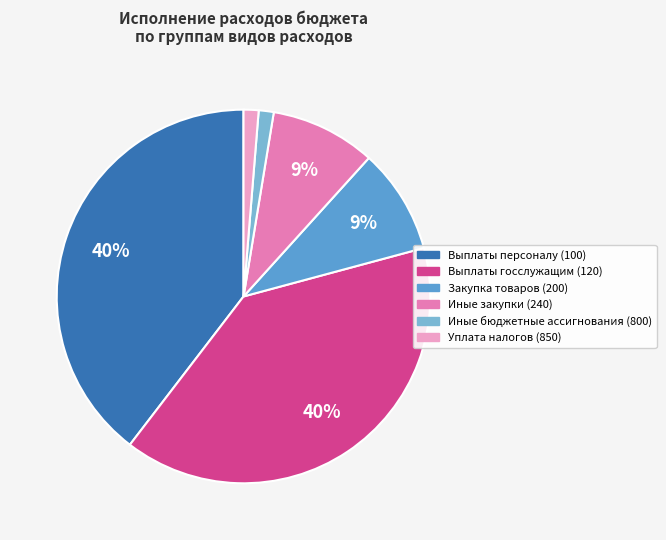

Is there a majority slice in this chart?

No